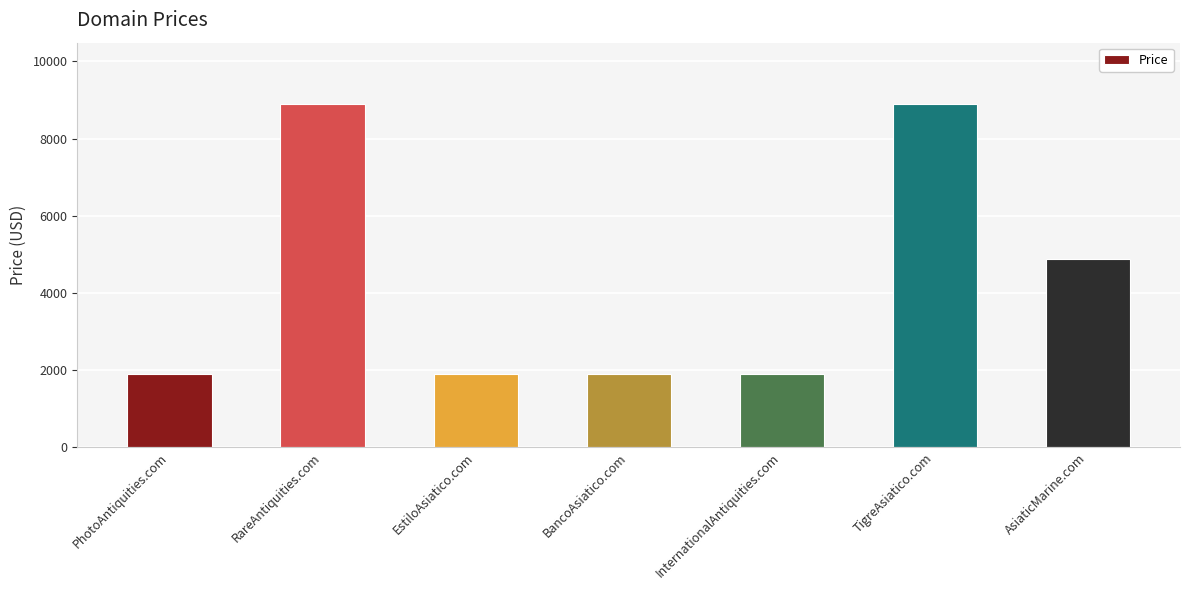

What is the value of the 7th bar from the left?

4888